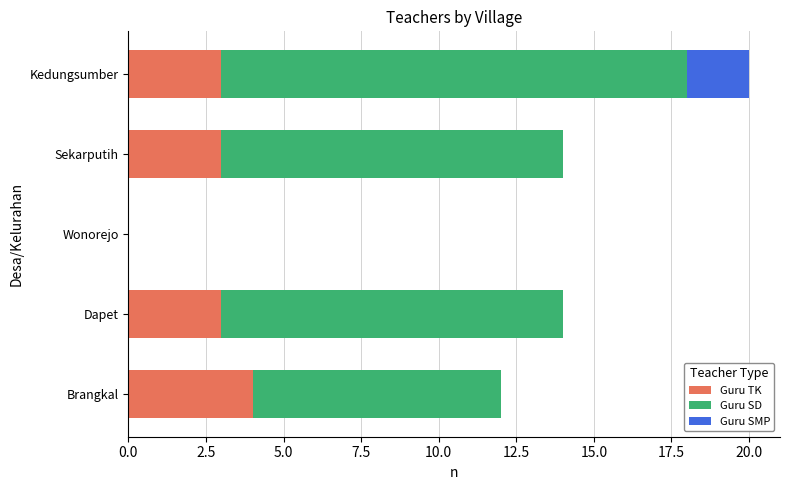

At which category is the sum across all series the highest?

Kedungsumber